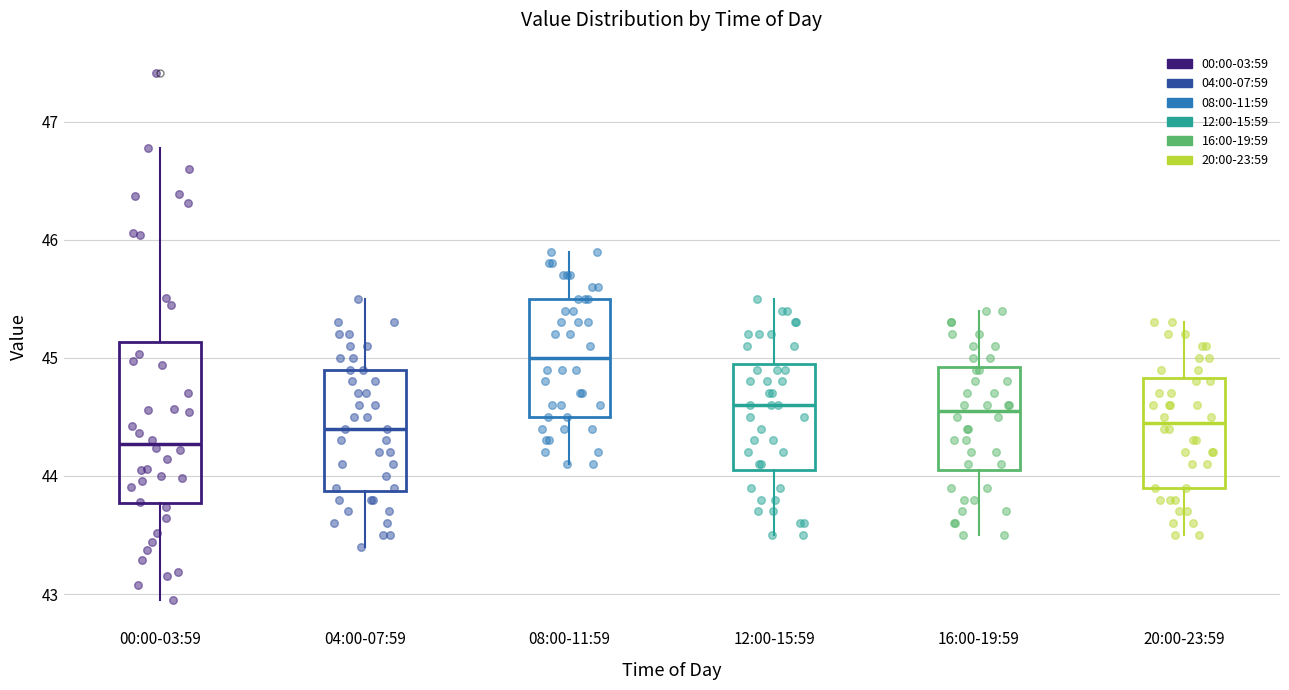

Reading left to right, transcribe this box plot: for each box, give where its median line is, the range the box spans, and where its two whiskers end, as read against the y-axis. The values are not printed on the chart, so give them approximately, as read against the axis.

00:00-03:59: median 44.3, box 43.8 to 45.1, whiskers 43.0 to 46.8
04:00-07:59: median 44.4, box 43.9 to 44.9, whiskers 43.4 to 45.5
08:00-11:59: median 45.0, box 44.5 to 45.5, whiskers 44.1 to 45.9
12:00-15:59: median 44.6, box 44.1 to 45.0, whiskers 43.5 to 45.5
16:00-19:59: median 44.6, box 44.1 to 44.9, whiskers 43.5 to 45.4
20:00-23:59: median 44.5, box 43.9 to 44.8, whiskers 43.5 to 45.3